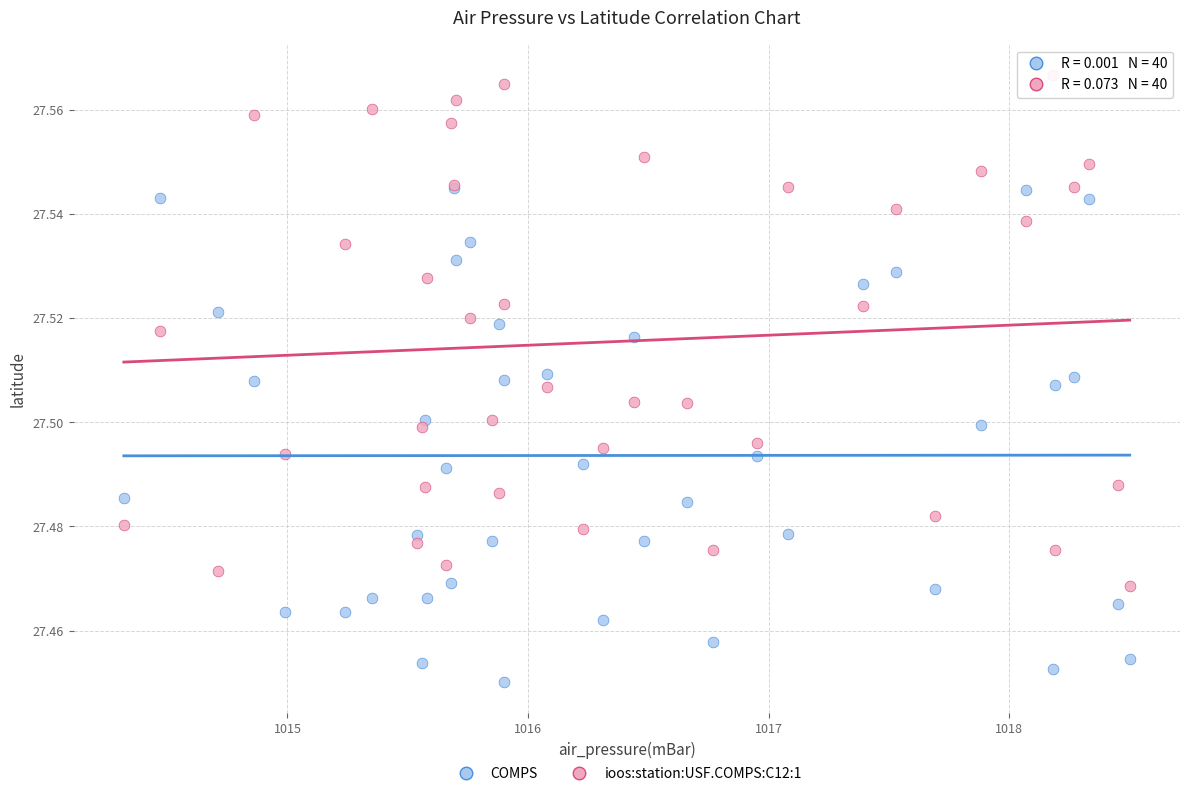

What are all the series names shown in the legend?

COMPS, ioos:station:USF.COMPS:C12:1